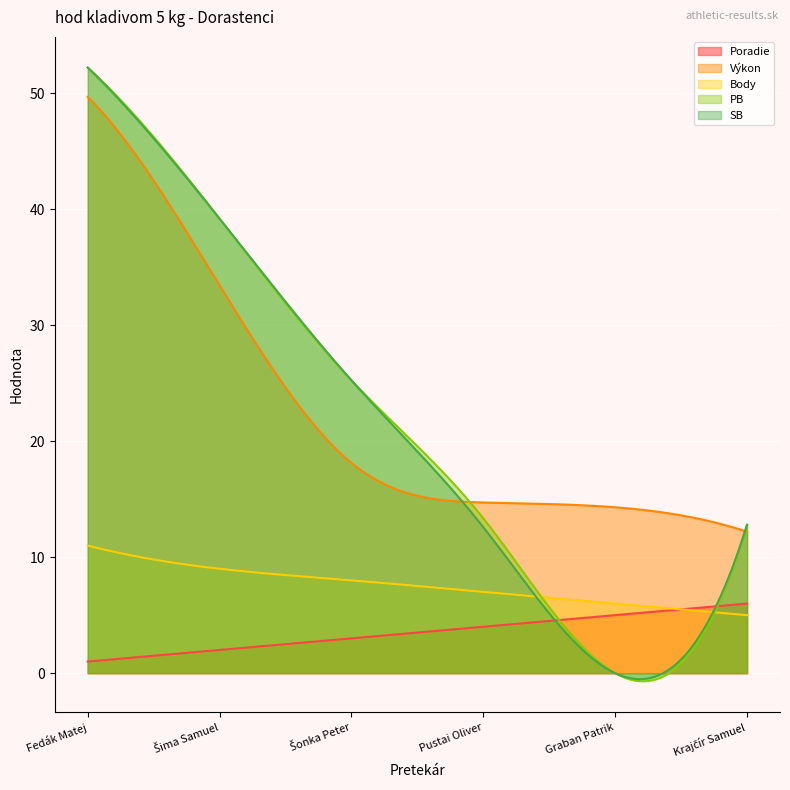

At which category does SB reach its first local valley?

Graban Patrik